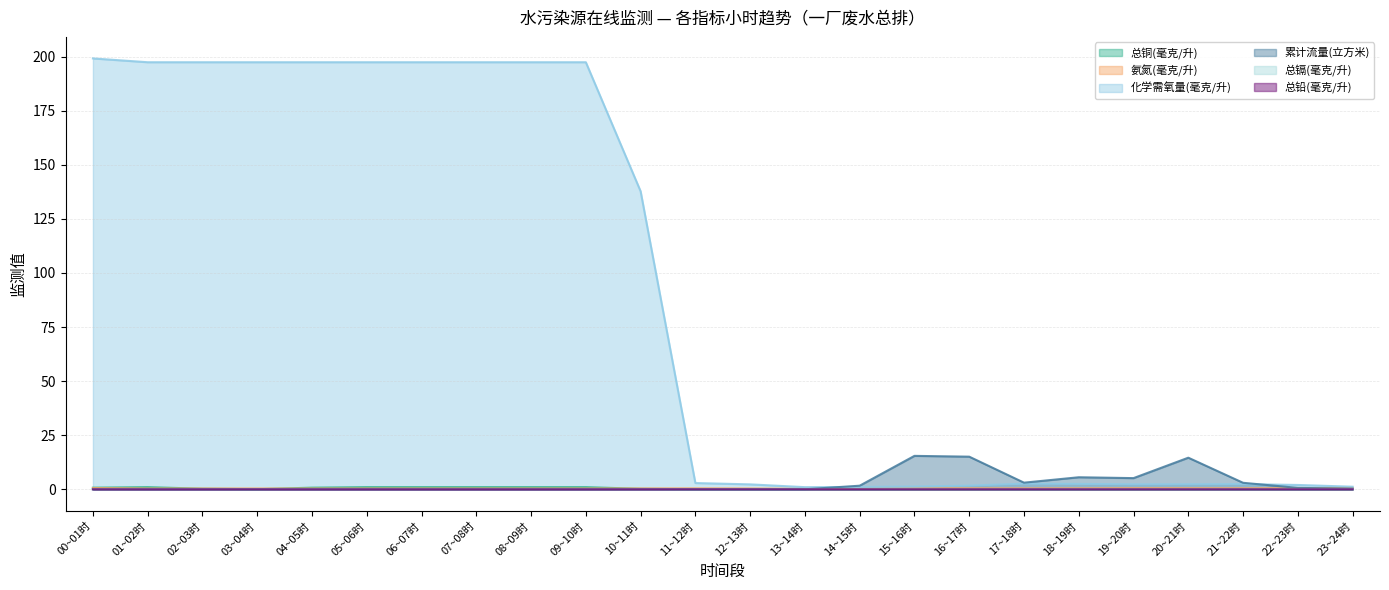

Which category has the highest value across all series?

00~01时